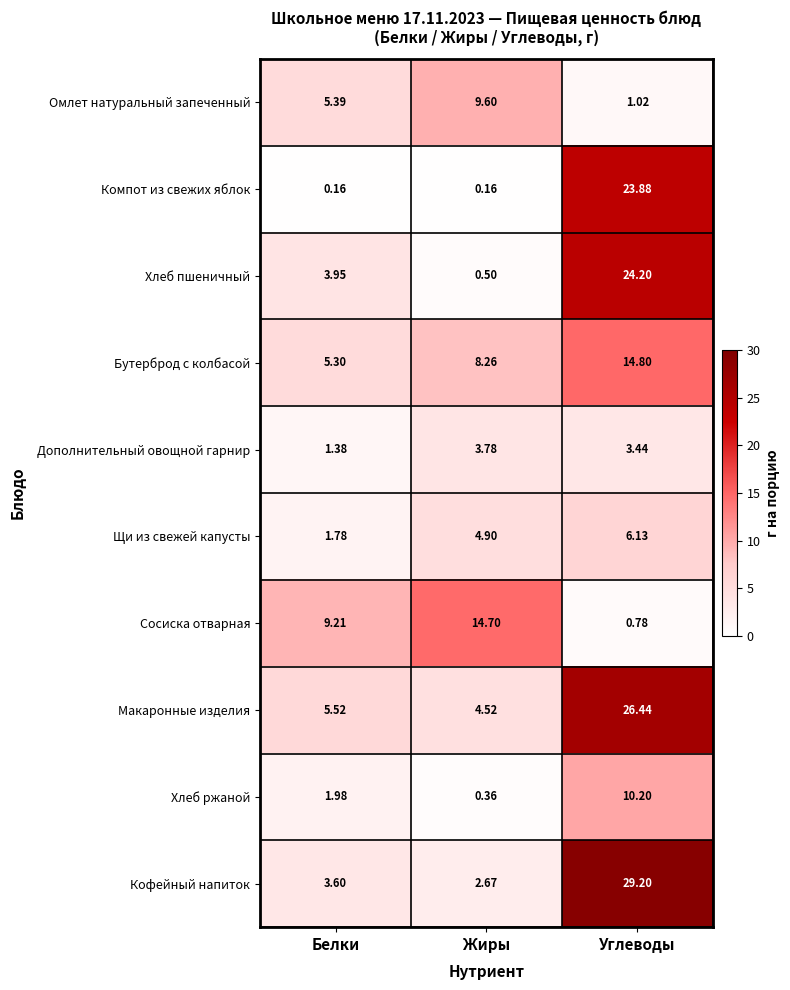

Which category has the highest value in the Хлеб пшеничный series?

Углеводы